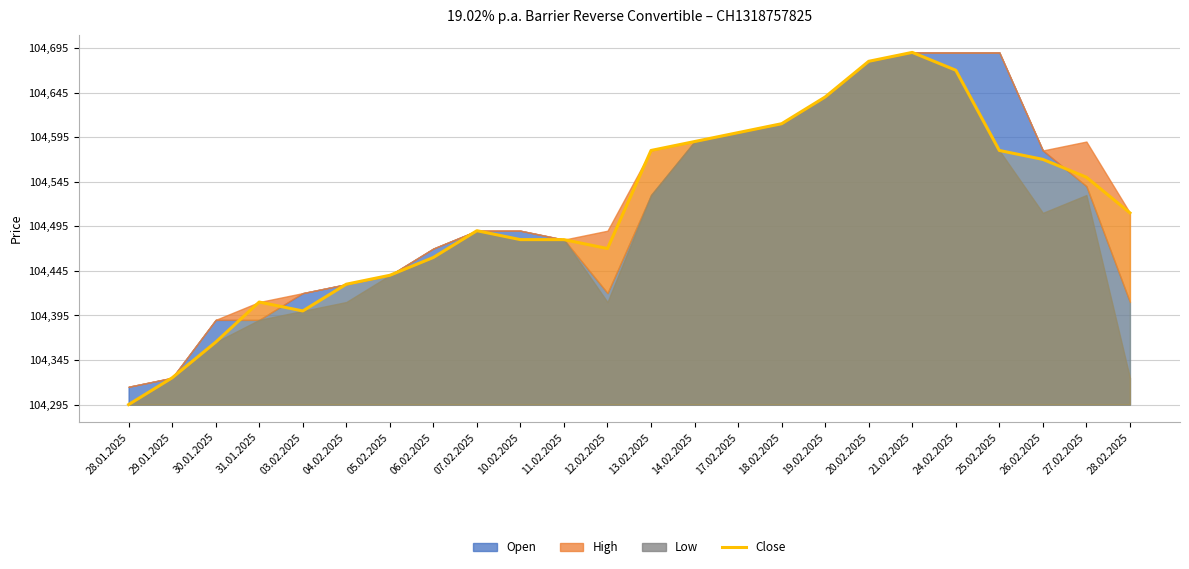

What is the difference between the values at 18.02.2025 and 28.01.2025?

315